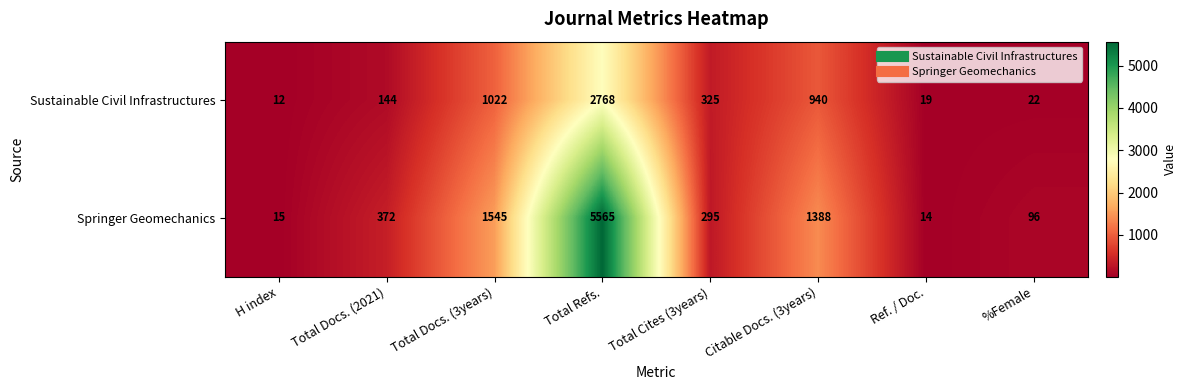

Is the value of Sustainable Civil Infrastructures at Total Cites (3years) greater than the value of Springer Geomechanics at H index?

Yes